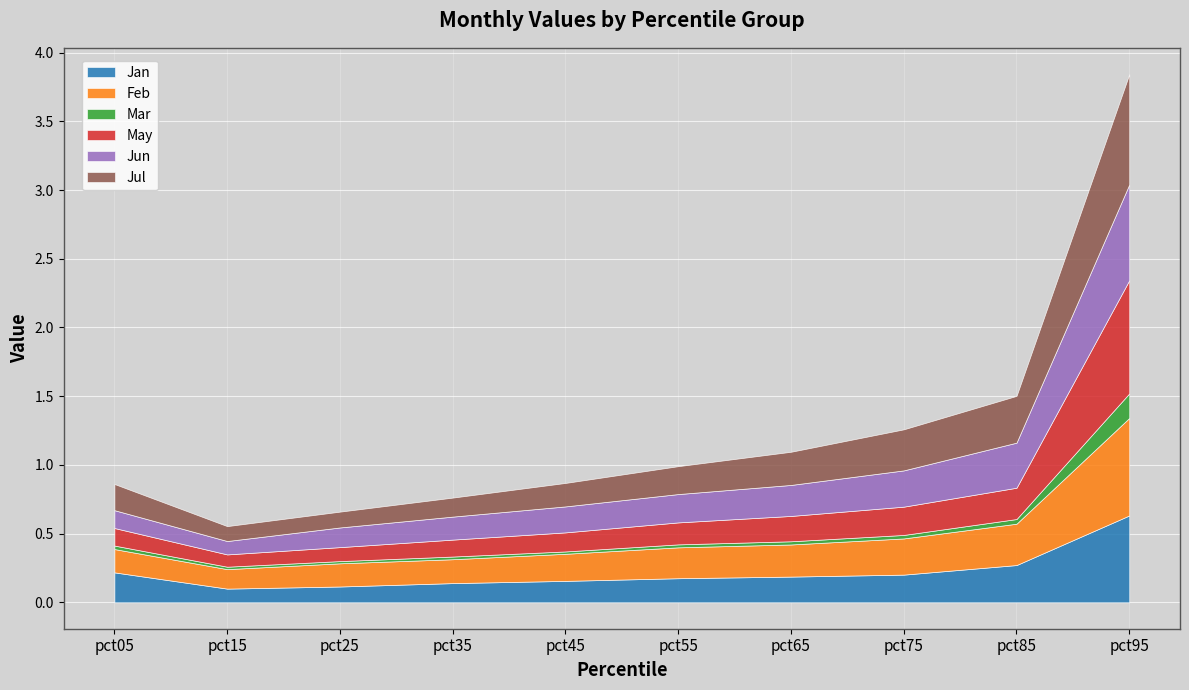

Which category has the lowest value across all series?

pct25